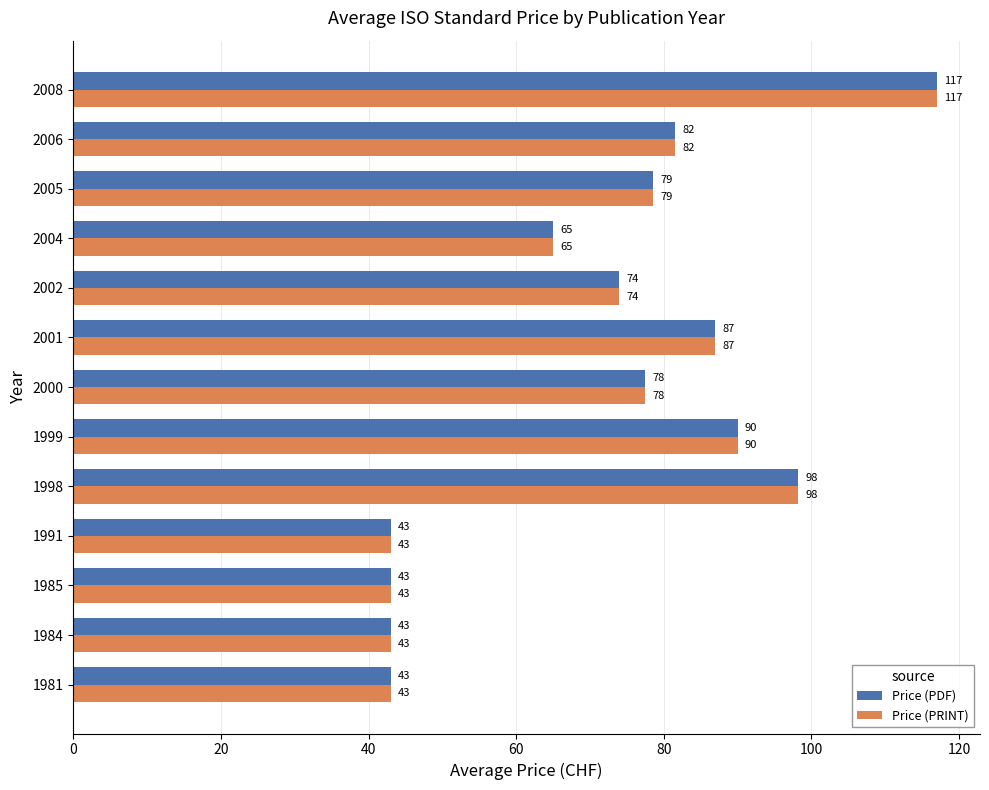

At which category is the sum across all series the highest?

2008